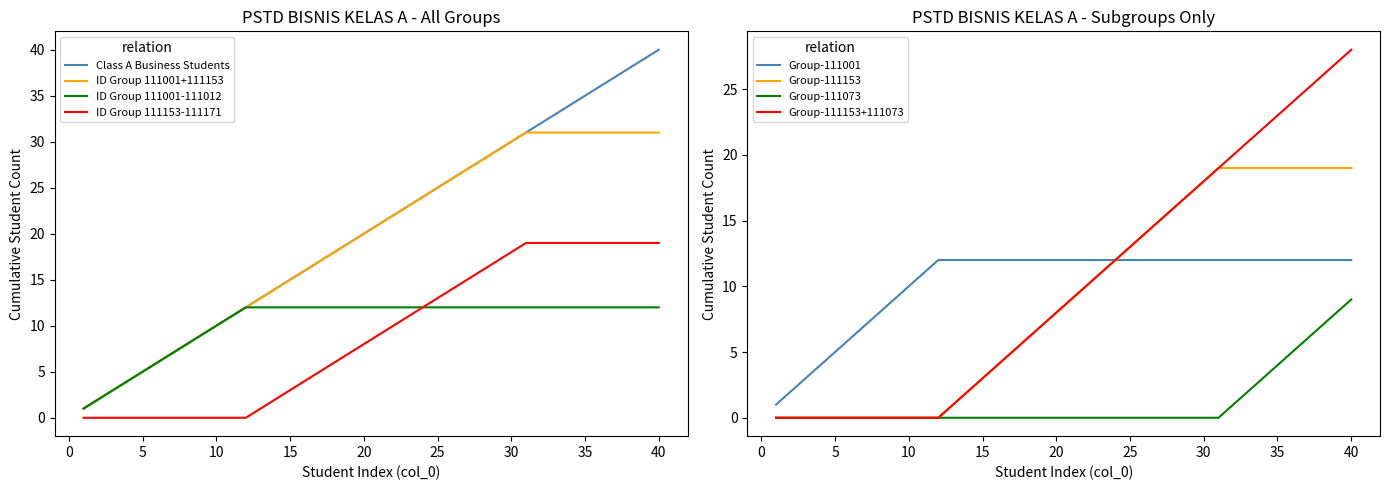

Rank the categories by value from highest to lowest.

40, 39, 38, 37, 36, 35, 34, 33, 32, 31, 30, 29, 28, 27, 26, 25, 24, 23, 22, 21, 20, 19, 18, 17, 16, 15, 14, 13, 12, 11, 10, 9, 8, 7, 6, 5, 4, 3, 2, 1